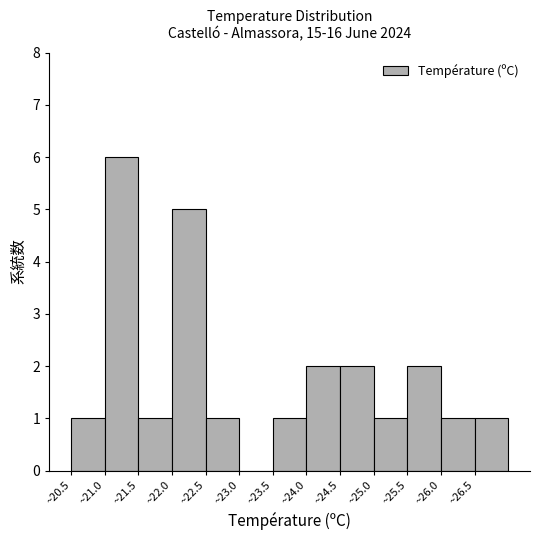

Reading left to right, transcribe this chart: for each bar, give the range it covers on the x-axis and its height. The values are not printed on the chart, so give them approximately, as read against the axis.

20.5 to 21.0: 1
21.0 to 21.5: 6
21.5 to 22.0: 1
22.0 to 22.5: 5
22.5 to 23.0: 1
23.0 to 23.5: 0
23.5 to 24.0: 1
24.0 to 24.5: 2
24.5 to 25.0: 2
25.0 to 25.5: 1
25.5 to 26.0: 2
26.0 to 26.5: 1
26.5 to 27.0: 1